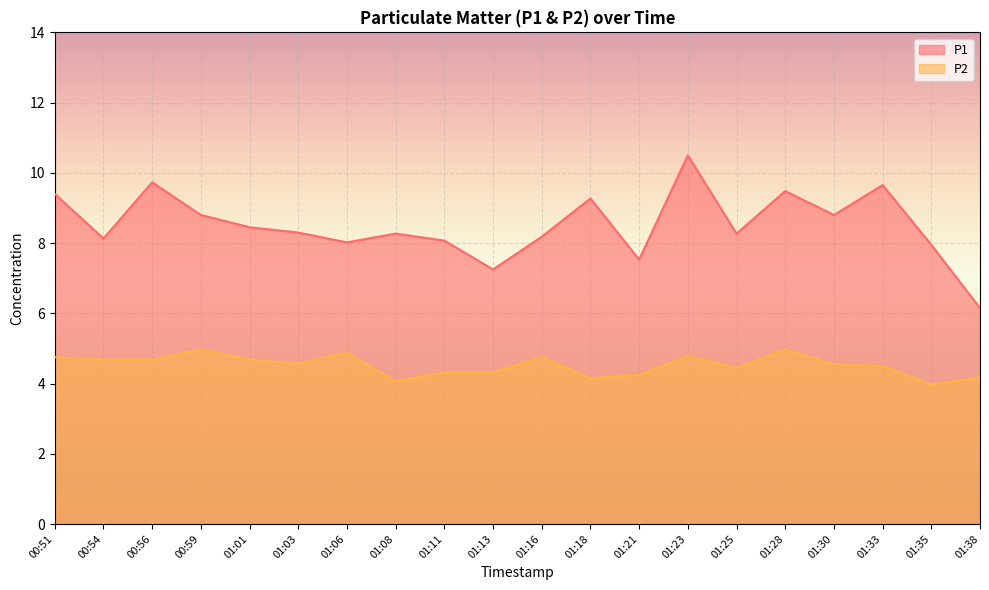

At how many categories does at least one series exceed 4?

20